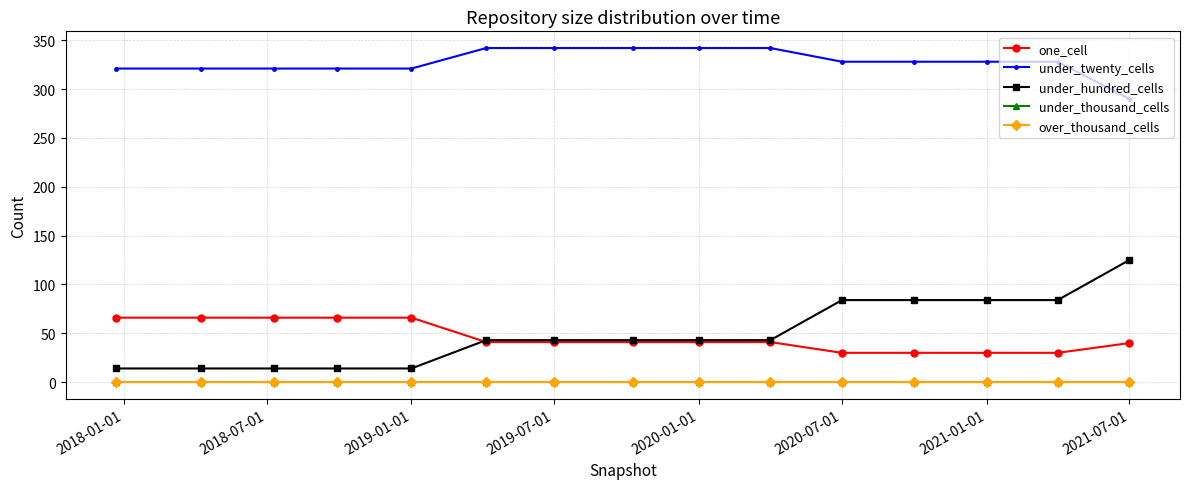

Reading left to right, list all the values displayed in this chart.

one_cell: 66	66	66	66	66	41	41	41	41	41	30	30	30	30	40
under_twenty_cells: 321	321	321	321	321	342	342	342	342	342	328	328	328	328	290
under_hundred_cells: 14	14	14	14	14	43	43	43	43	43	84	84	84	84	125
under_thousand_cells: 0	0	0	0	0	0	0	0	0	0	0	0	0	0	0
over_thousand_cells: 0	0	0	0	0	0	0	0	0	0	0	0	0	0	0